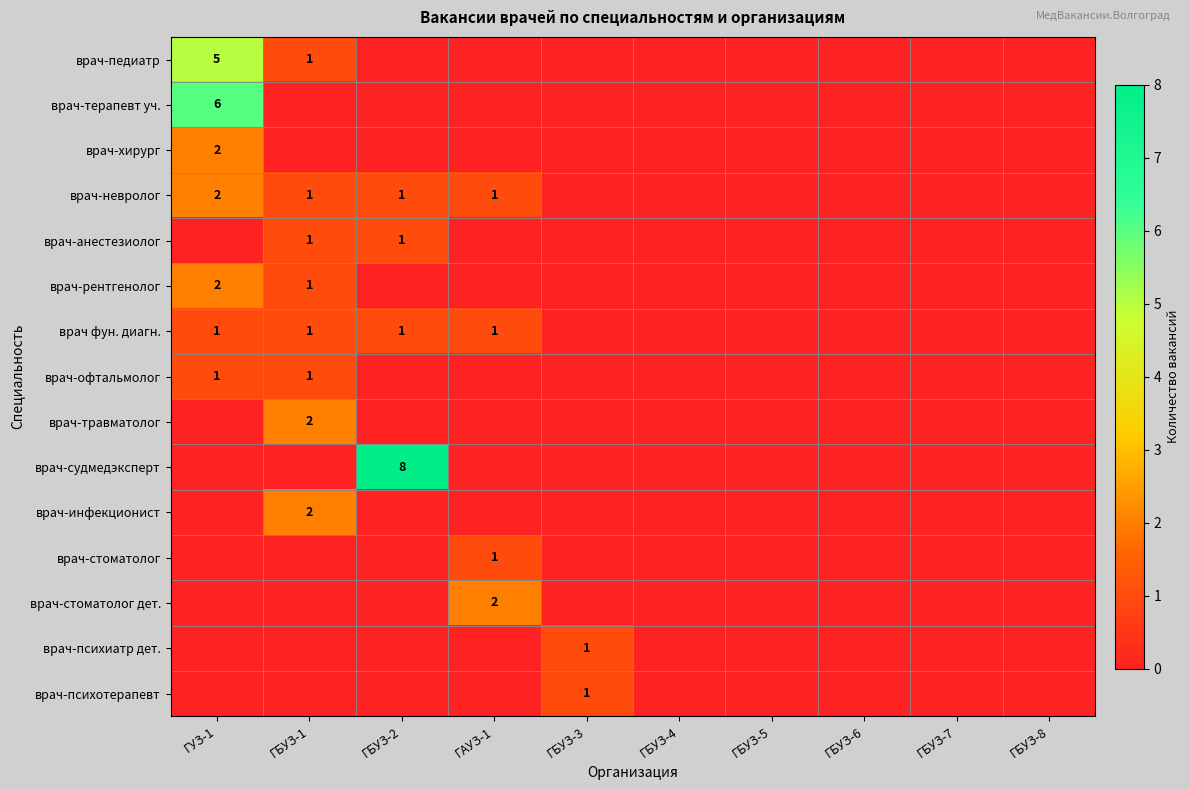

At how many categories does at least one series exceed 6?

1